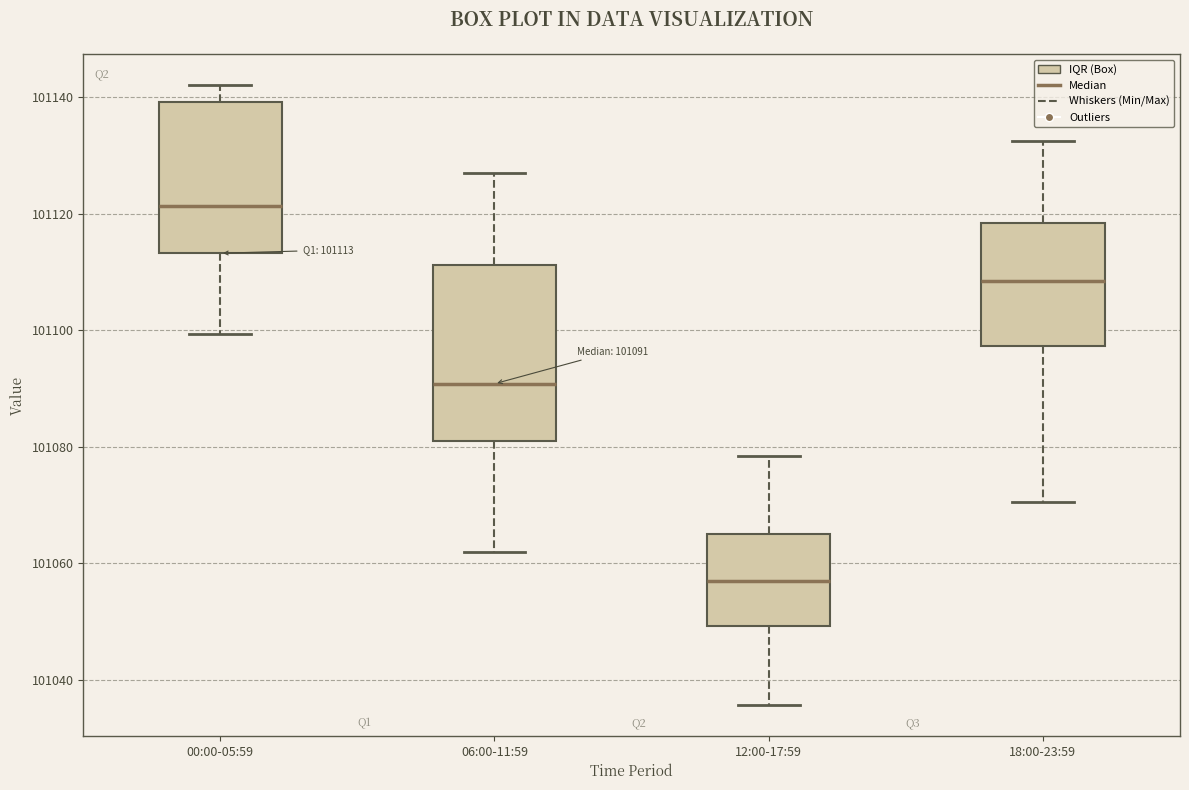

Which box has the lowest median line?

12:00-17:59